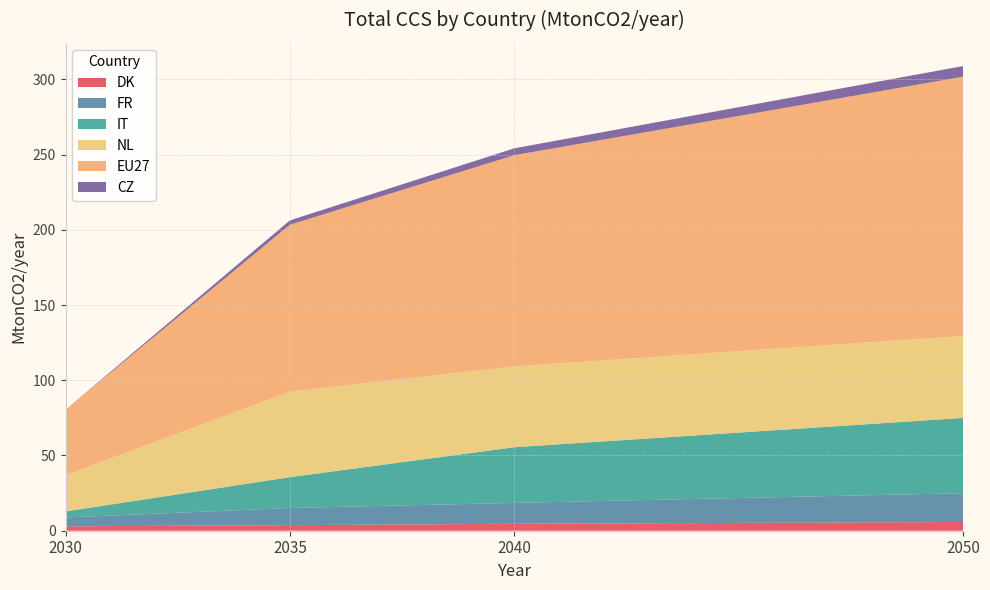

Reading right to left, transcribe all the data shown in this chart.

DK: 2050=5.8	2040=4.6	2035=3.7	2030=2.9
FR: 2050=19.2	2040=13.9	2035=11.4	2030=5.9
IT: 2050=50.0	2040=37.0	2035=20.5	2030=4.0
NL: 2050=54.4	2040=53.7	2035=56.9	2030=24.0
EU27: 2050=172.4	2040=140.4	2035=110.9	2030=43.6
CZ: 2050=7.1	2040=4.6	2035=2.9	2030=0.0